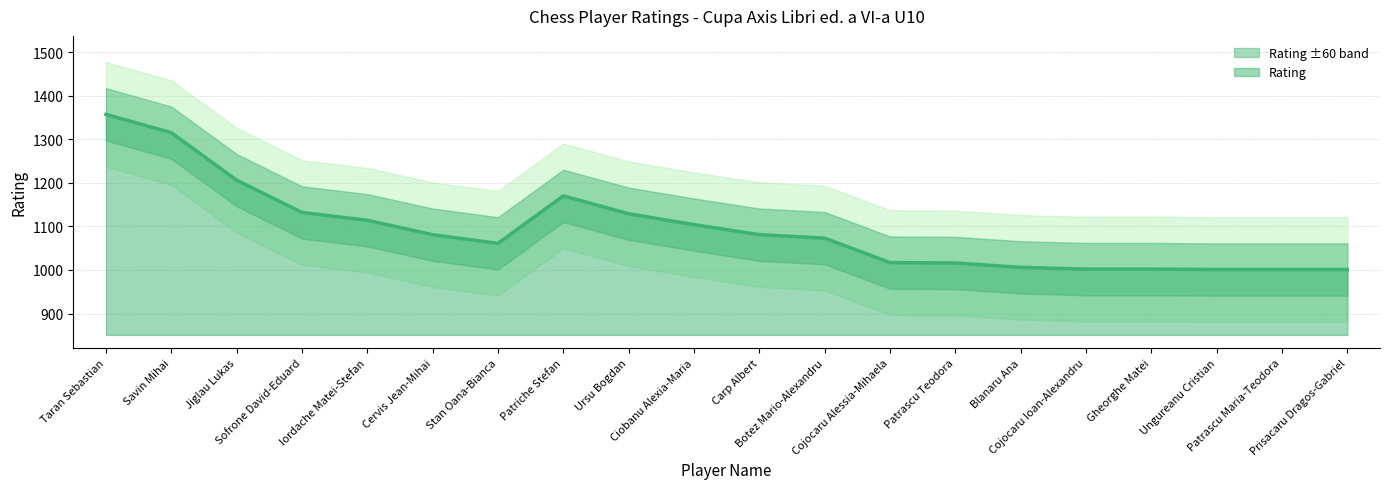

Count the number of values greater than 1081.

8